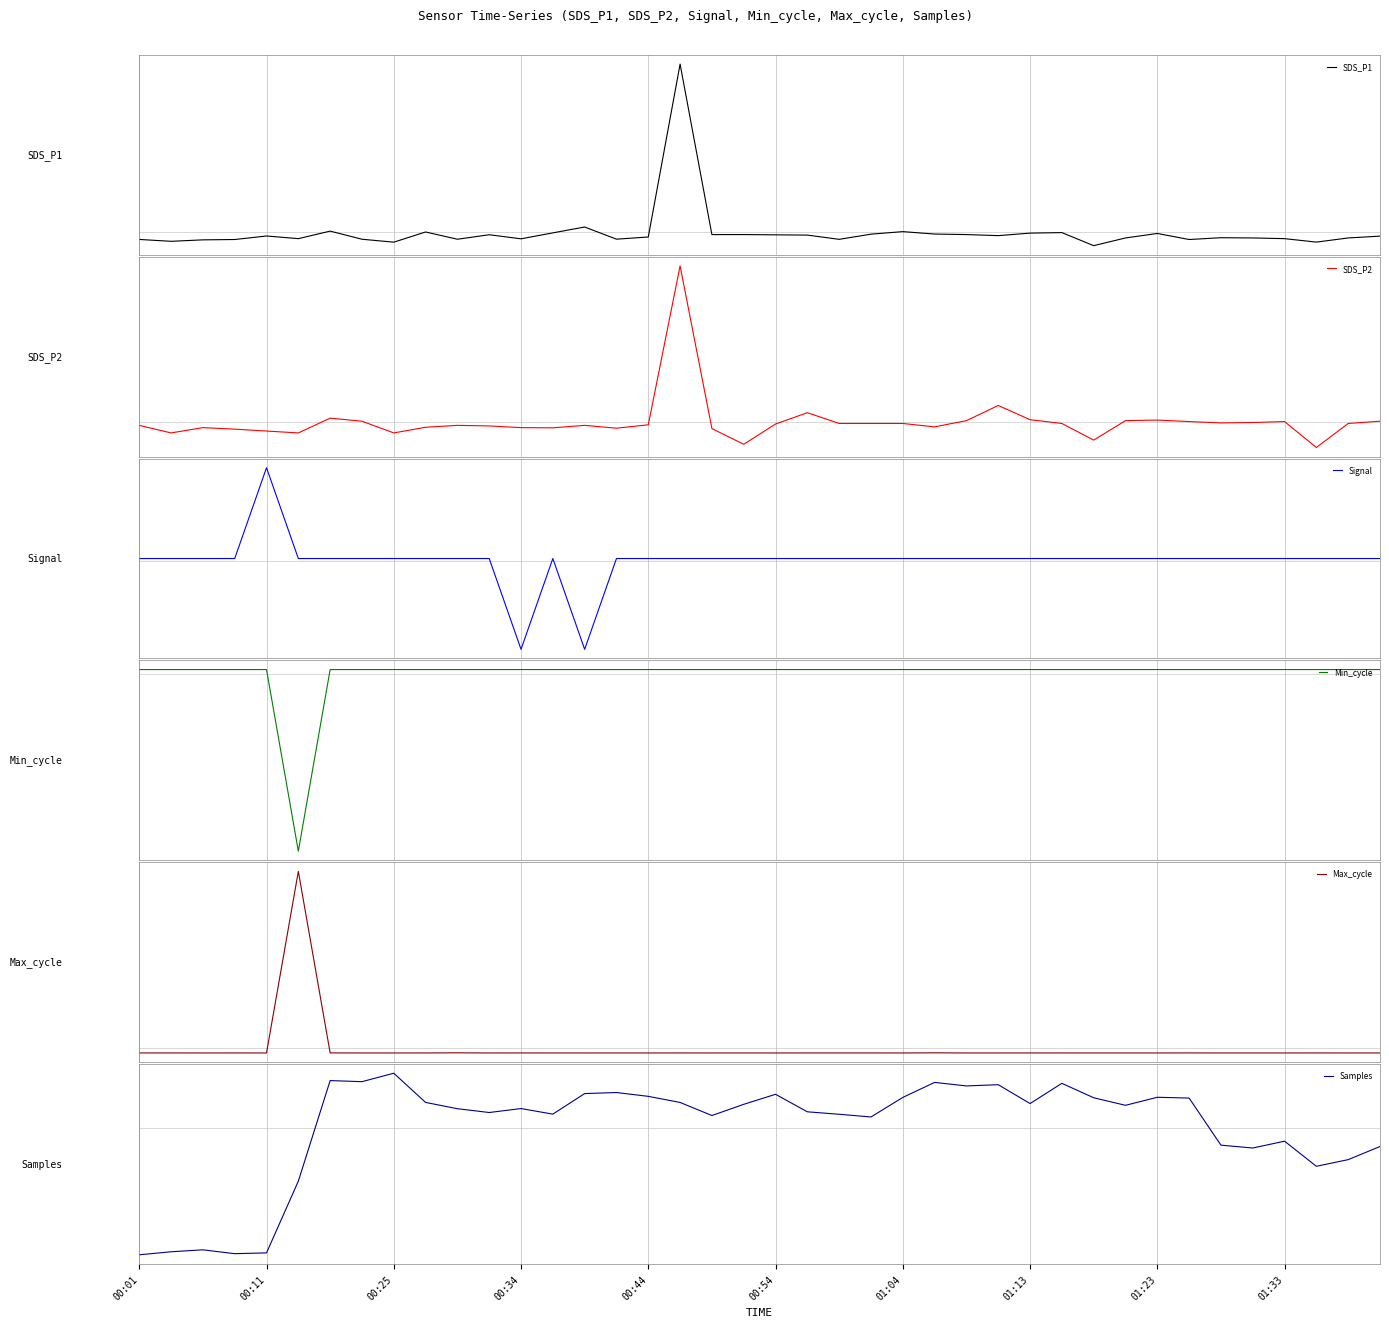

At which category does Signal reach its first local valley?

00:34